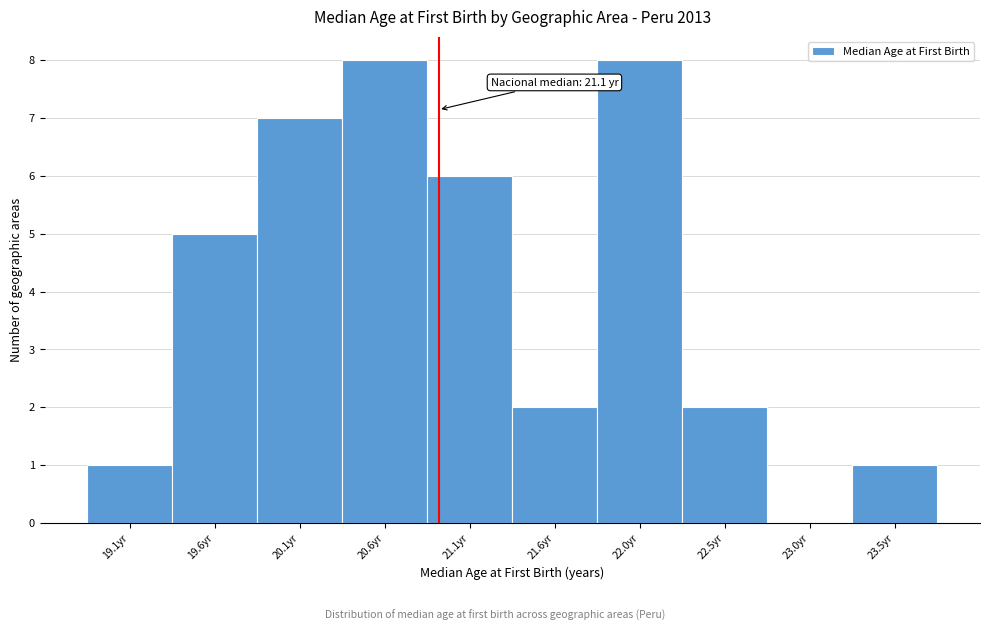

Reading left to right, list all the values displayed in this chart.

19.1yr=1	19.6yr=5	20.1yr=7	20.6yr=8	21.1yr=6	21.6yr=2	22.0yr=8	22.5yr=2	23.0yr=0	23.5yr=1